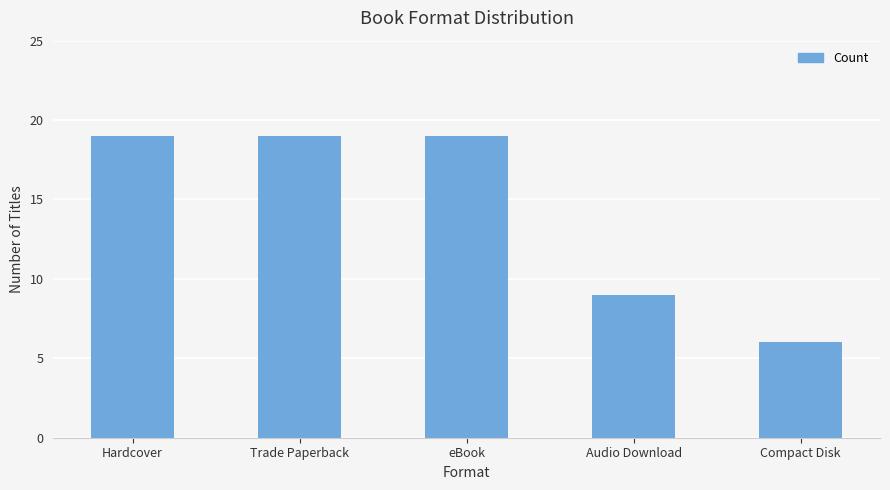

Reading left to right, extract all data points from this chart.

Hardcover=19	Trade Paperback=19	eBook=19	Audio Download=9	Compact Disk=6